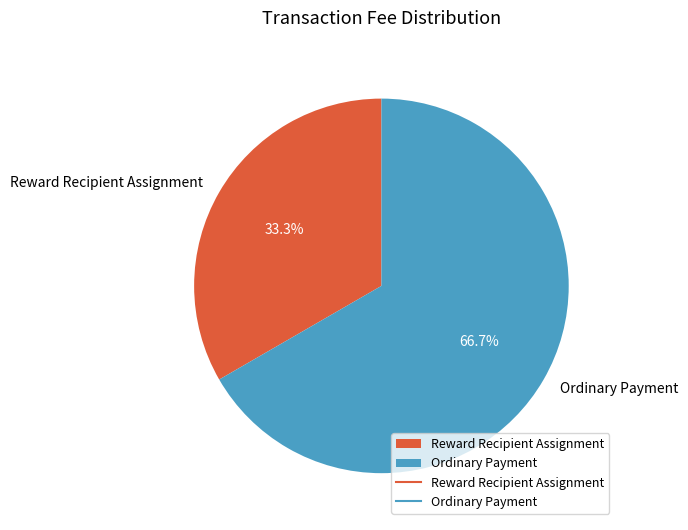

How much of the chart is everything except Ordinary Payment?

33.3%